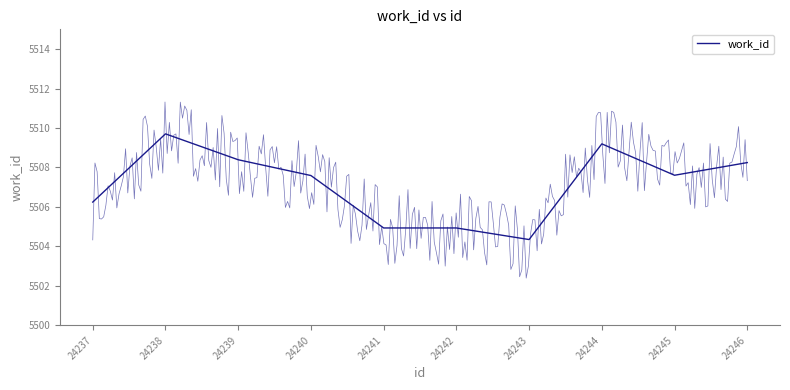

Which has a higher value, 24238 or 24239?

24238